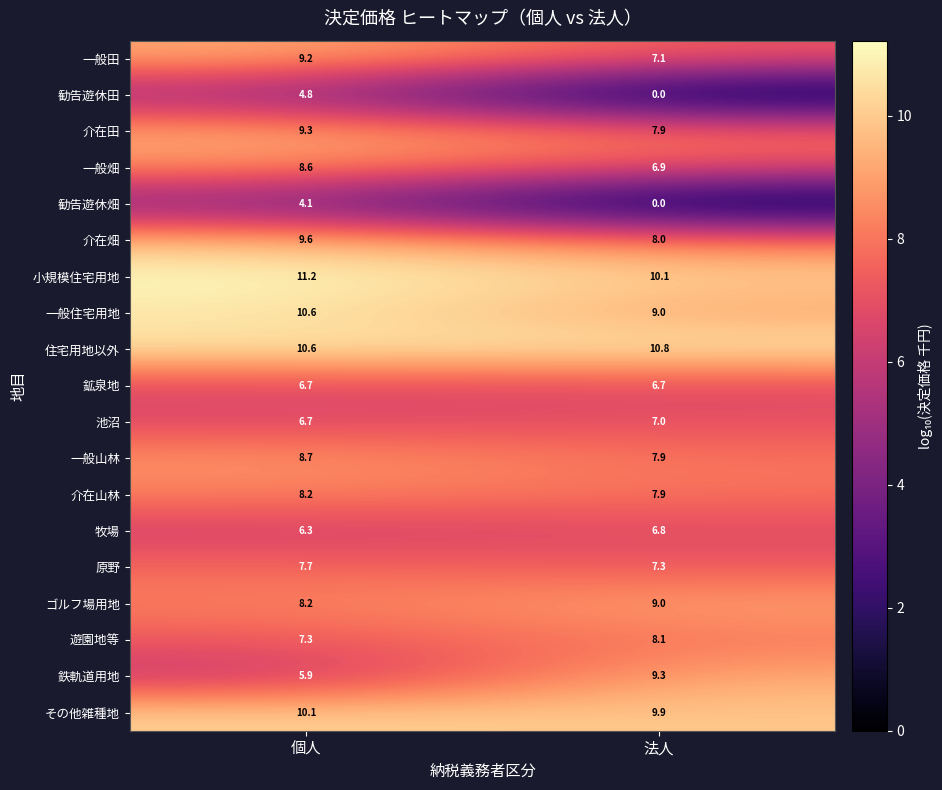

What is the maximum value shown in the chart?

11.2